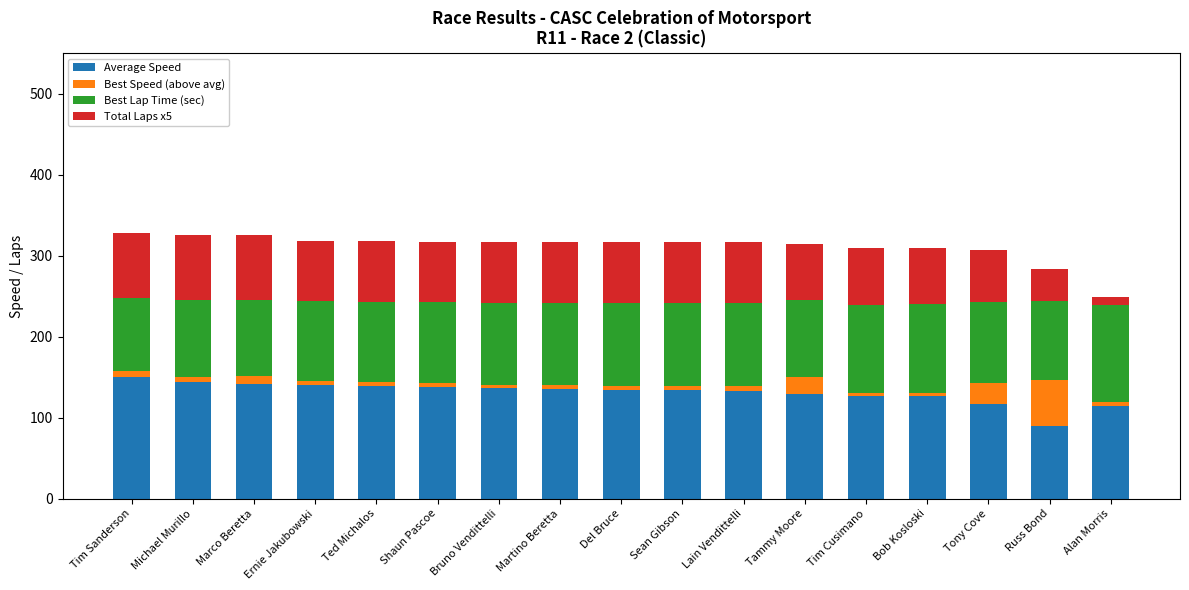

What is the sum of all Average Speed values?

2229.1